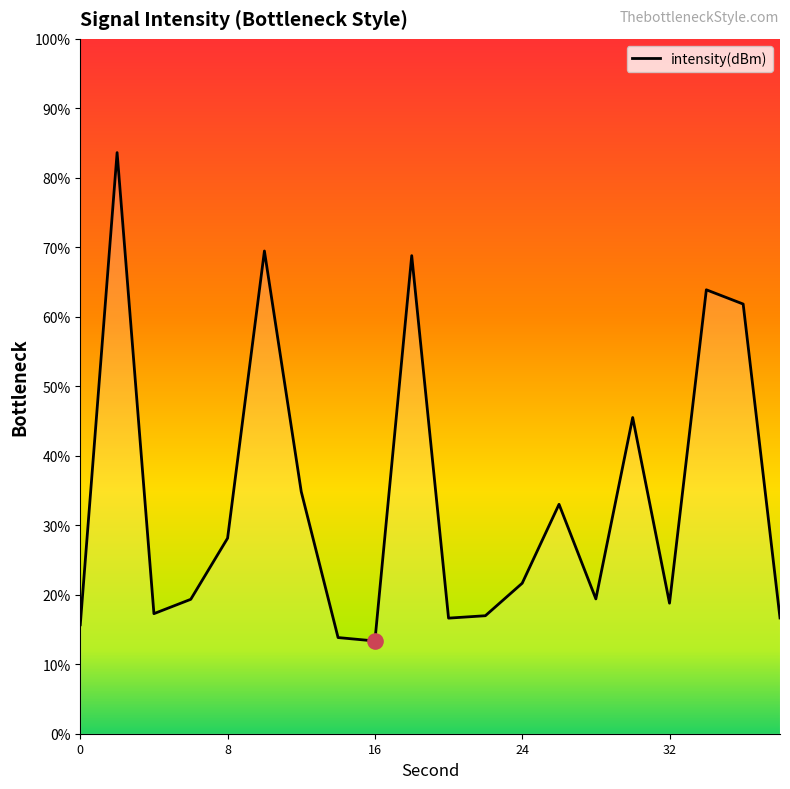

What is the change in value from 32 to 38?

-2.1